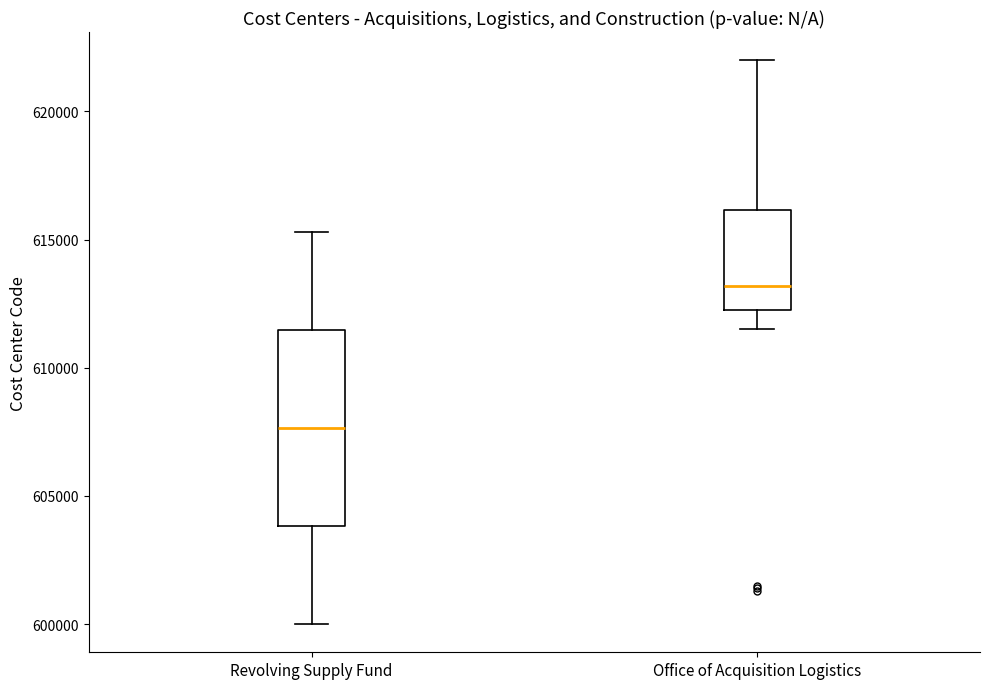

Which box's median line is the lowest?

Revolving Supply Fund